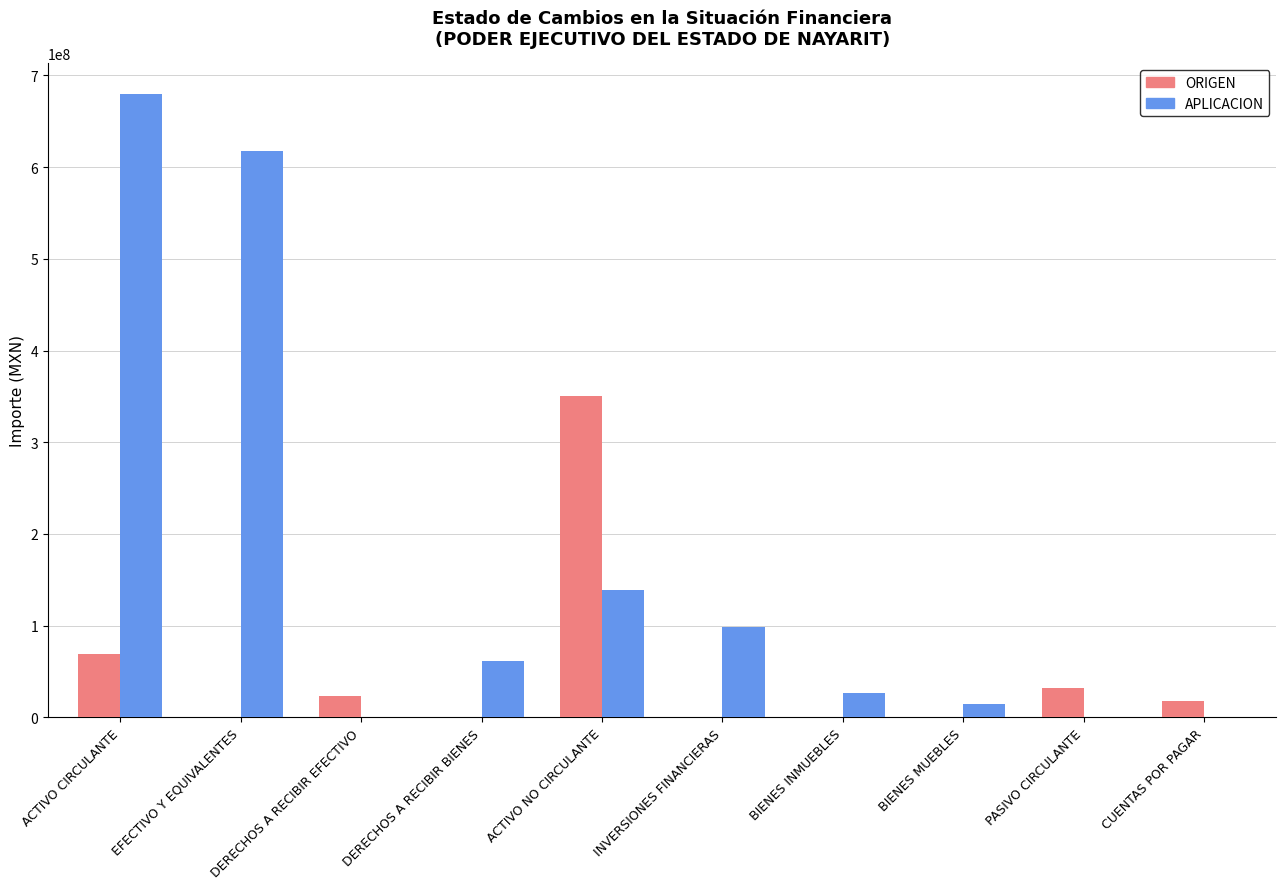

What is the sum of all ORIGEN values?

492176128.9